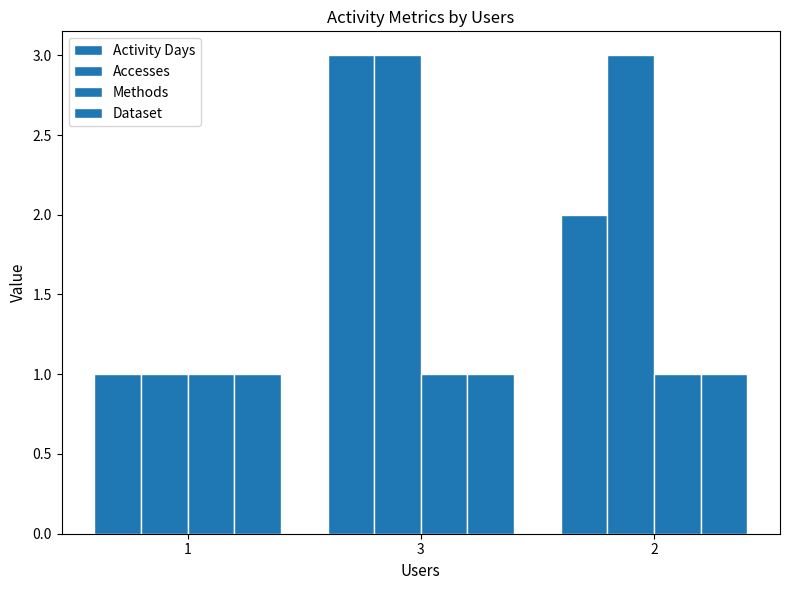

How many Activity Days values are between 1 and 3?

3